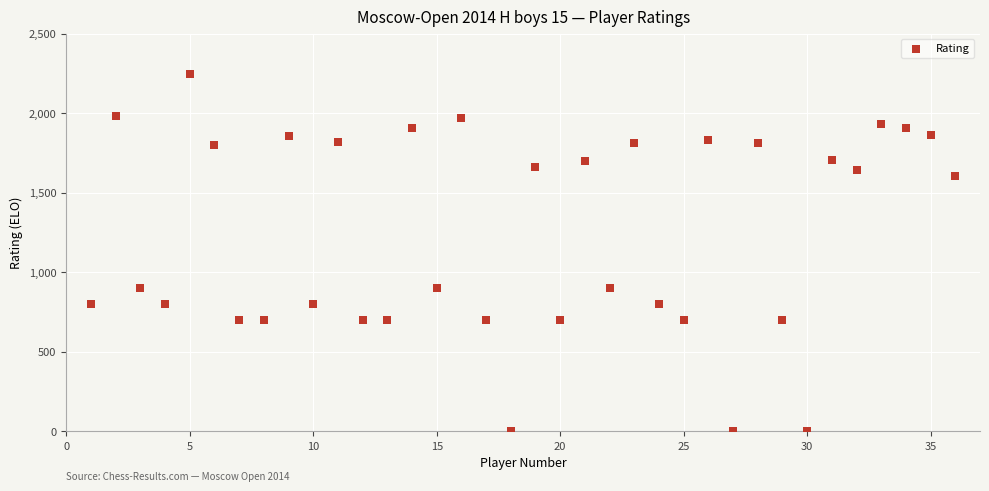

What is the range of X values (max minus min)?

35